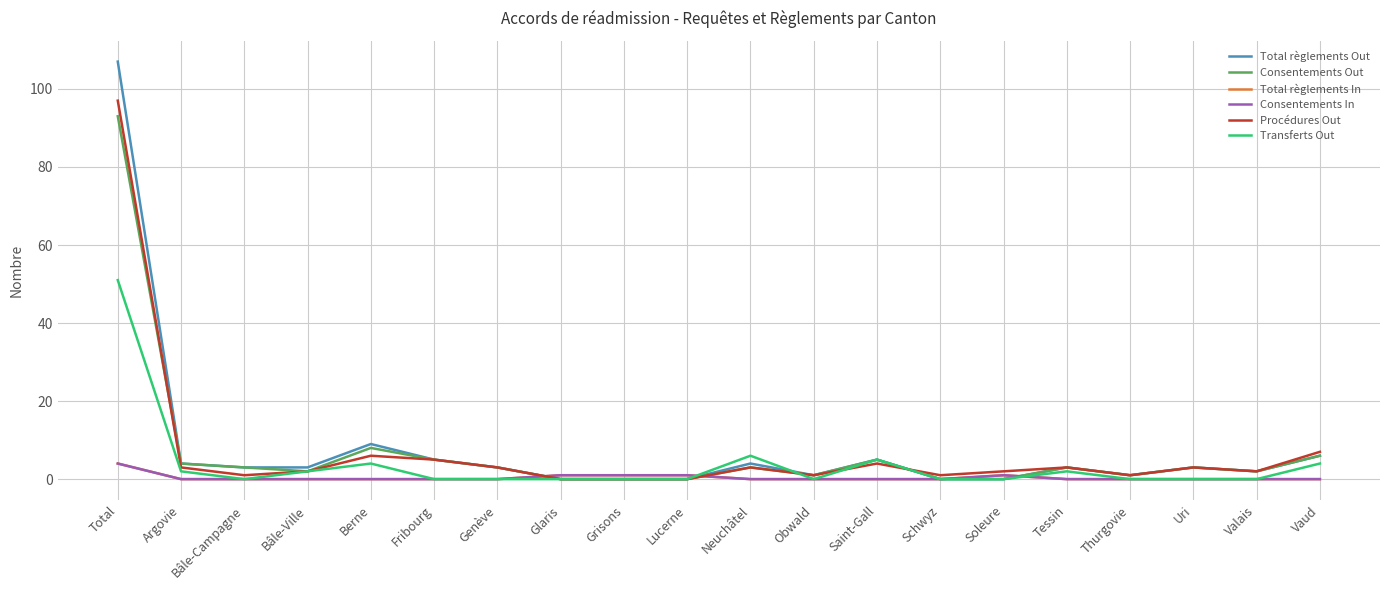

After their last crossing, which series has the higher values: Consentements Out or Transferts Out?

Consentements Out